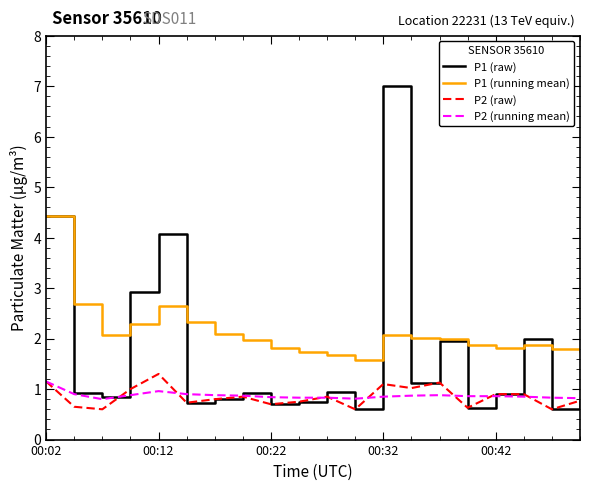

True or false: P1 (running mean) and P2 (running mean) intersect in this chart.

False